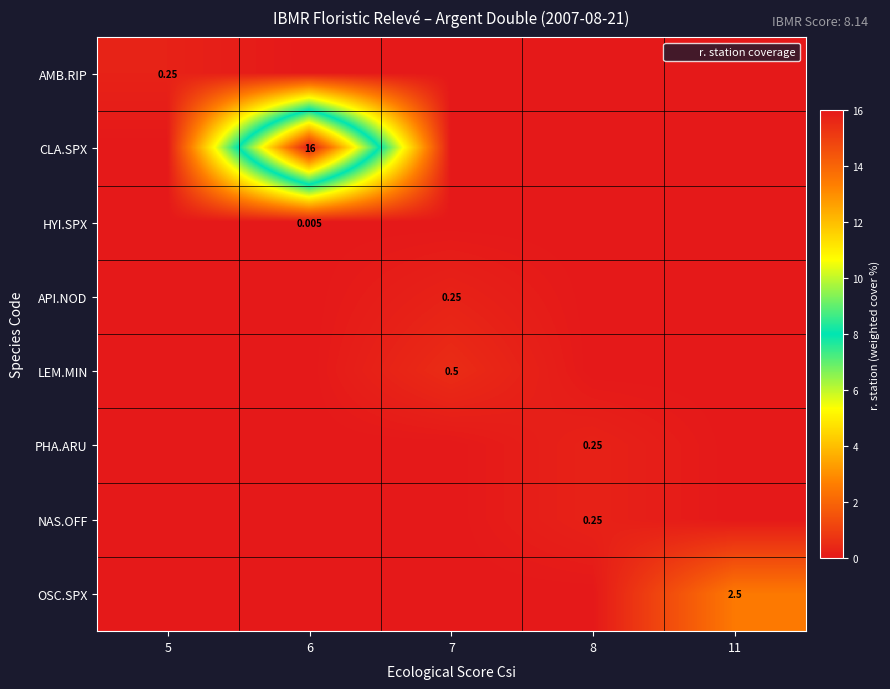

Which has a higher value, 7 or 8?

7